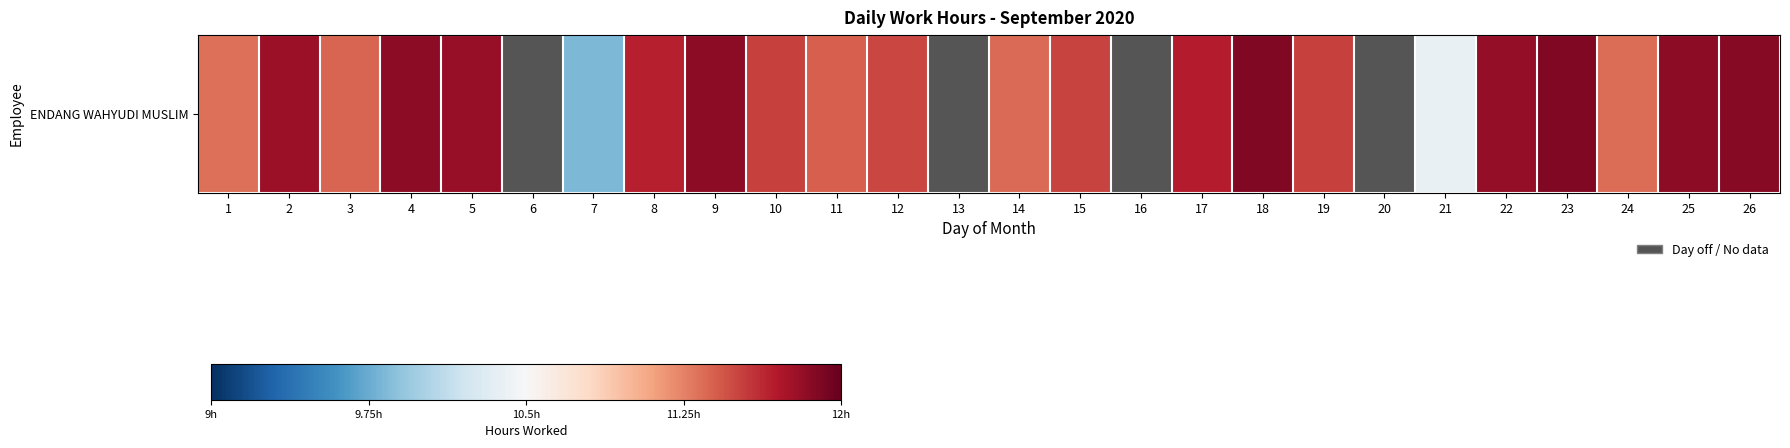

What is the difference between the second highest and second lowest values?

11.9